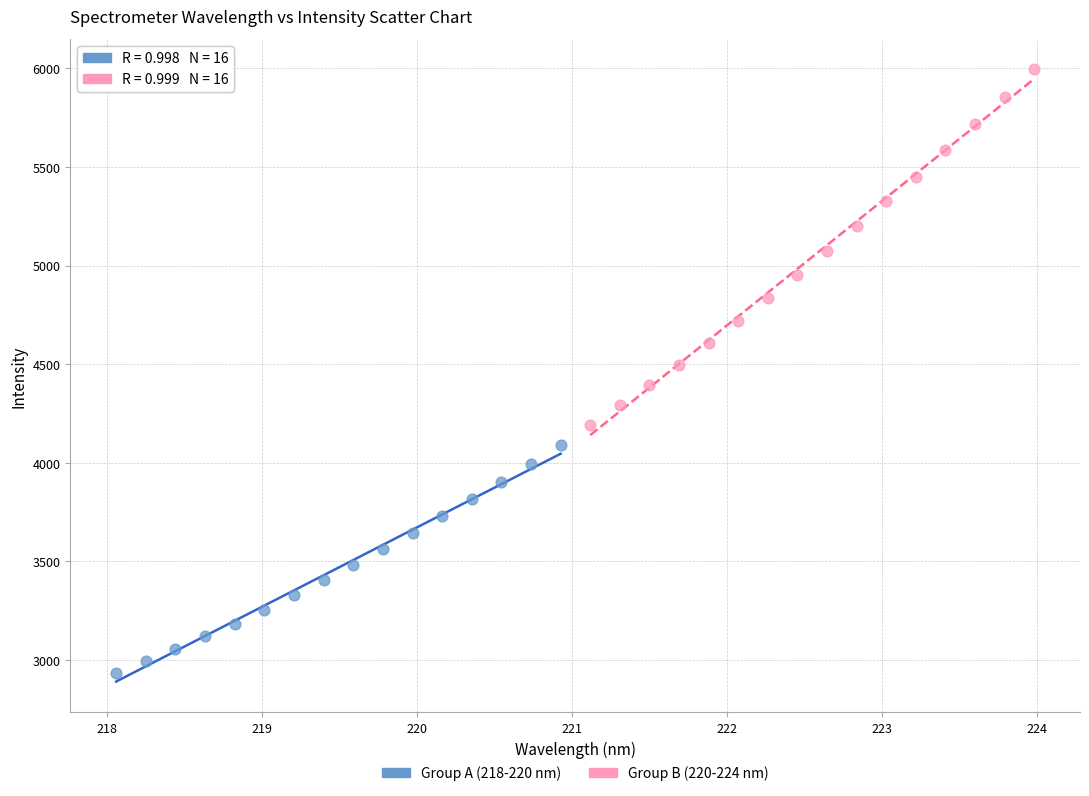

Which series has the widest spread of Y values?

Group B (220-224 nm)